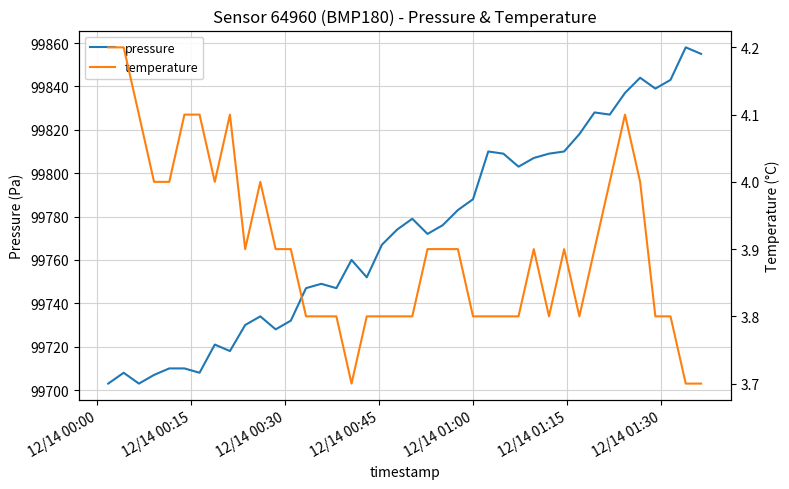

What is the value of the pressure point at the 6th from the left?

99710.0